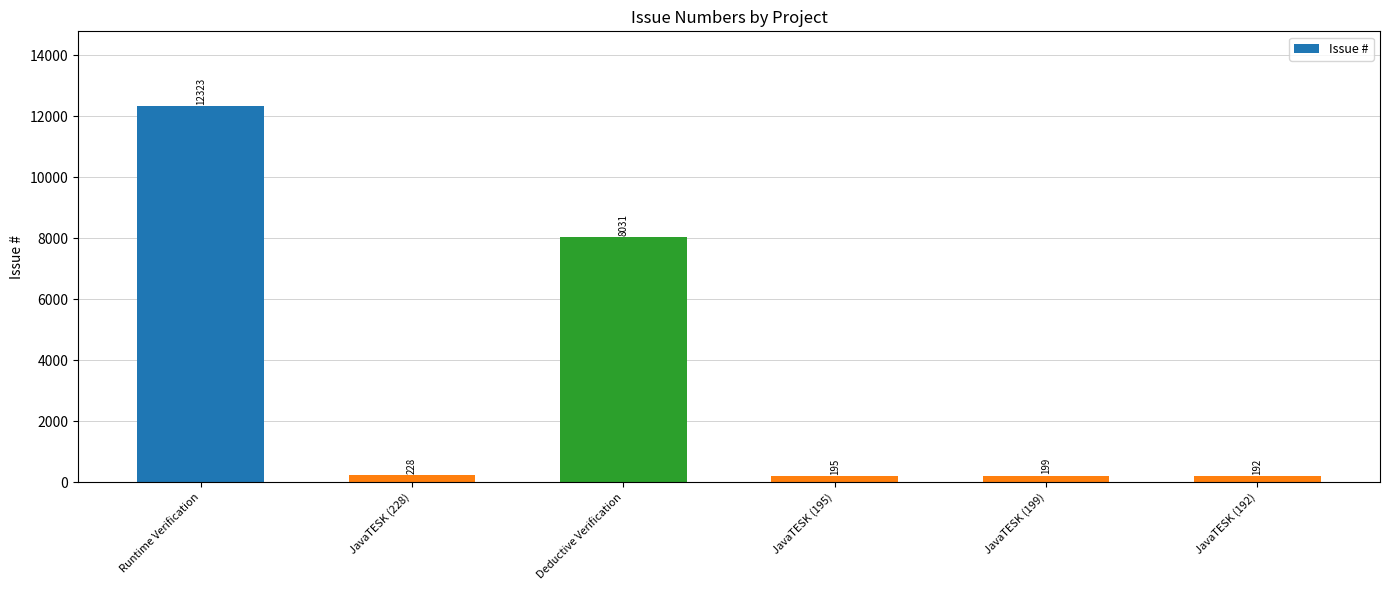

Approximately how many times larger is the value at JavaTESK (228) compared to JavaTESK (192)?

1.2